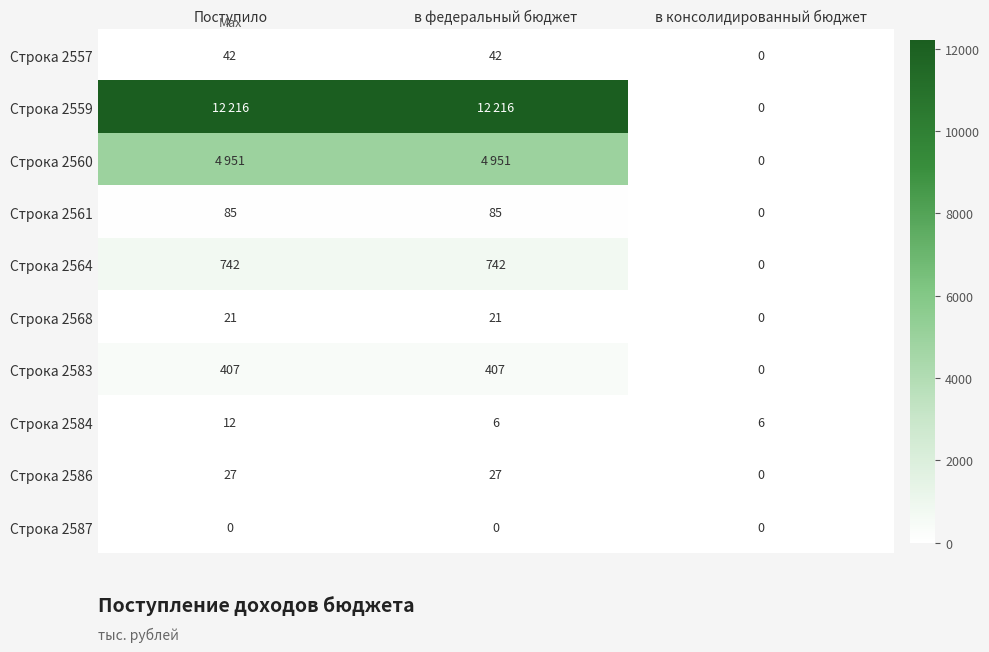

True or false: Строка 2561 has a value of 0 at в консолидированный бюджет.

True